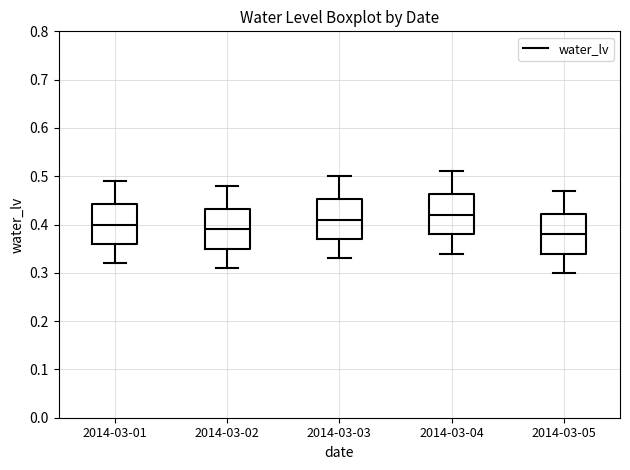

Reading left to right, transcribe this box plot: for each box, give where its median line is, the range the box spans, and where its two whiskers end, as read against the y-axis. The values are not printed on the chart, so give them approximately, as read against the axis.

2014-03-01: median 0.40, box 0.36 to 0.44, whiskers 0.32 to 0.49
2014-03-02: median 0.39, box 0.35 to 0.43, whiskers 0.31 to 0.48
2014-03-03: median 0.41, box 0.37 to 0.45, whiskers 0.33 to 0.50
2014-03-04: median 0.42, box 0.38 to 0.46, whiskers 0.34 to 0.51
2014-03-05: median 0.38, box 0.34 to 0.42, whiskers 0.30 to 0.47